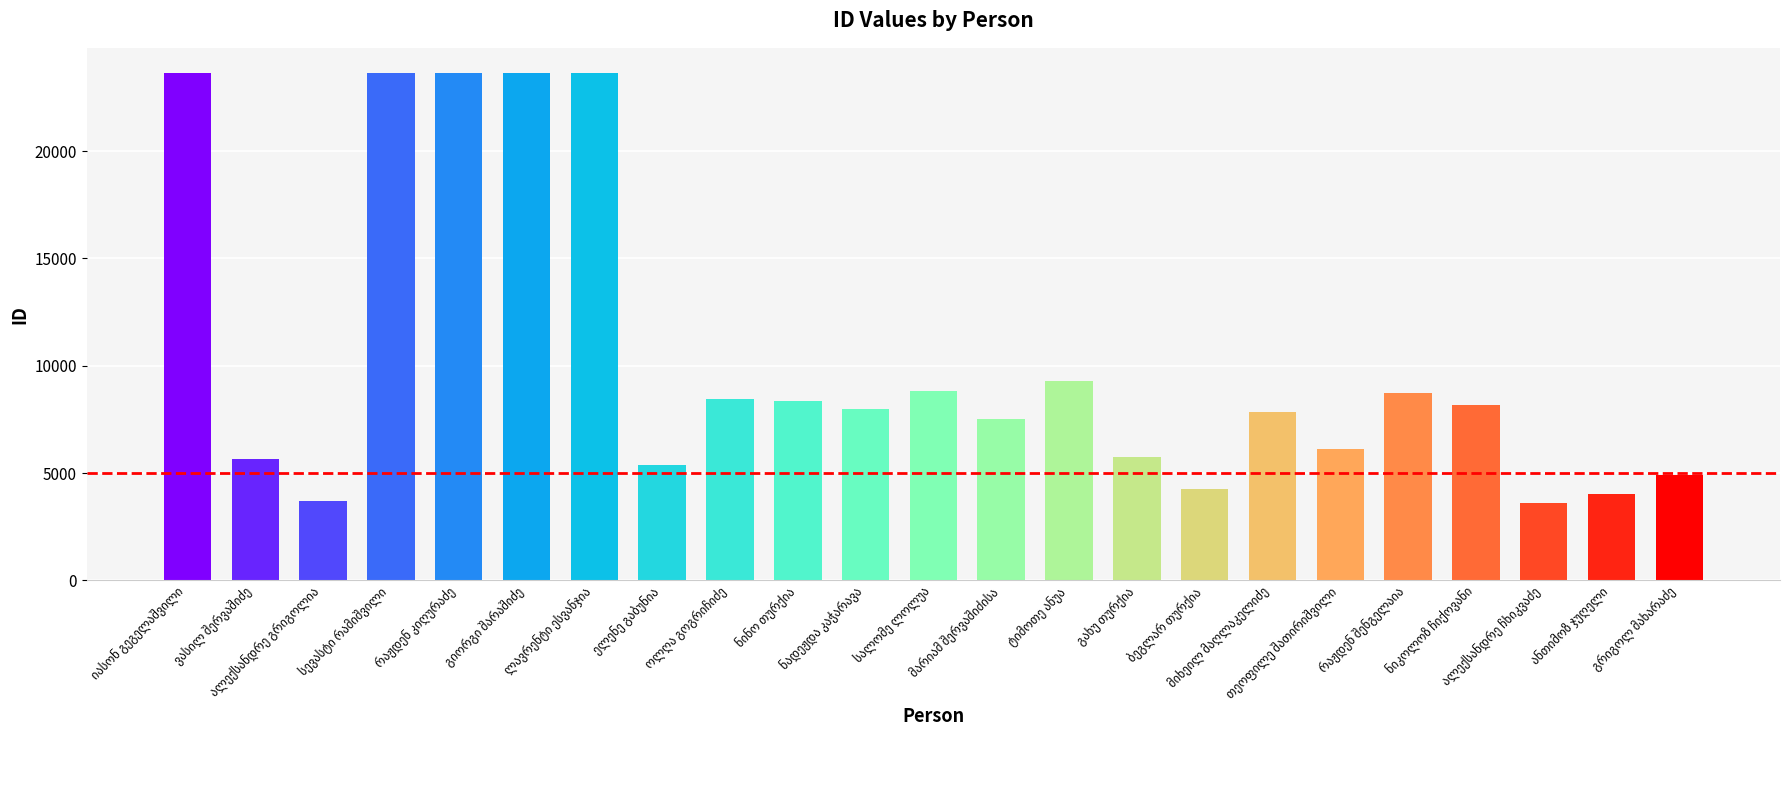

What is the value of the 2nd bar from the left?

5652